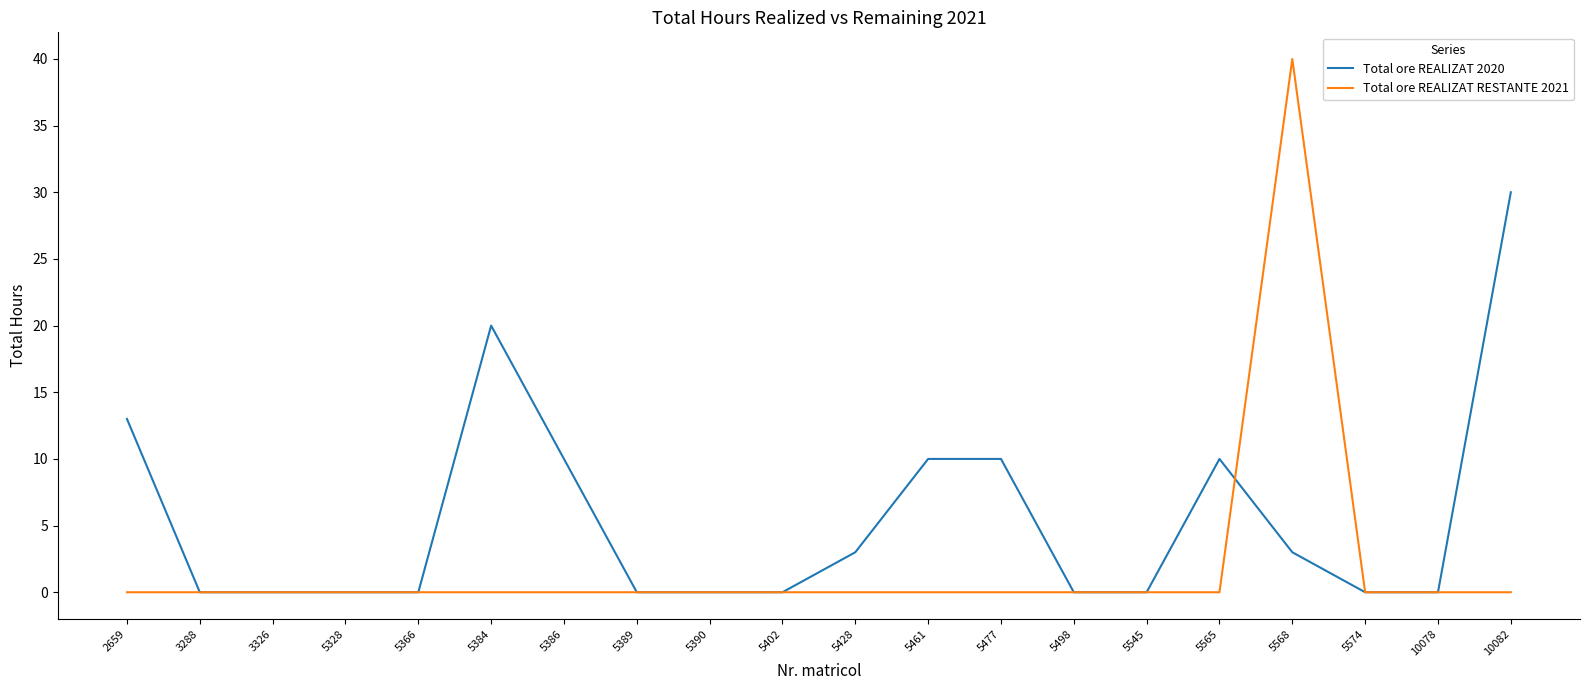

What is the maximum value for Total ore REALIZAT RESTANTE 2021?

40